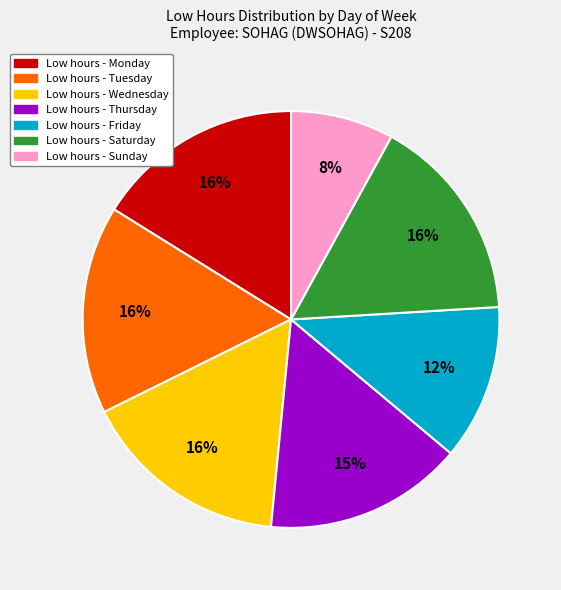

Does any single category account for the majority?

No